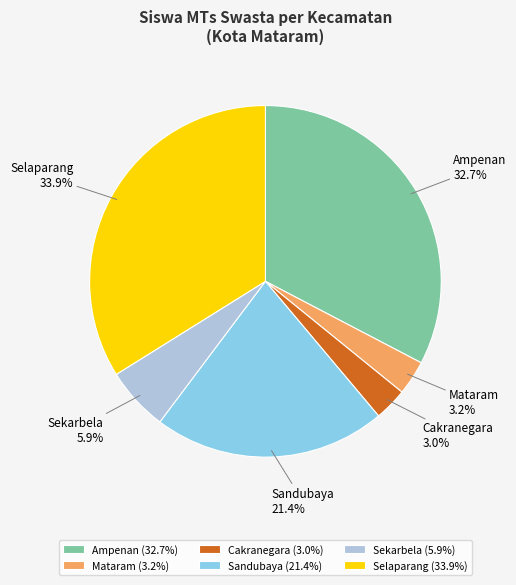

Which has a higher value, Sekarbela or Mataram?

Sekarbela